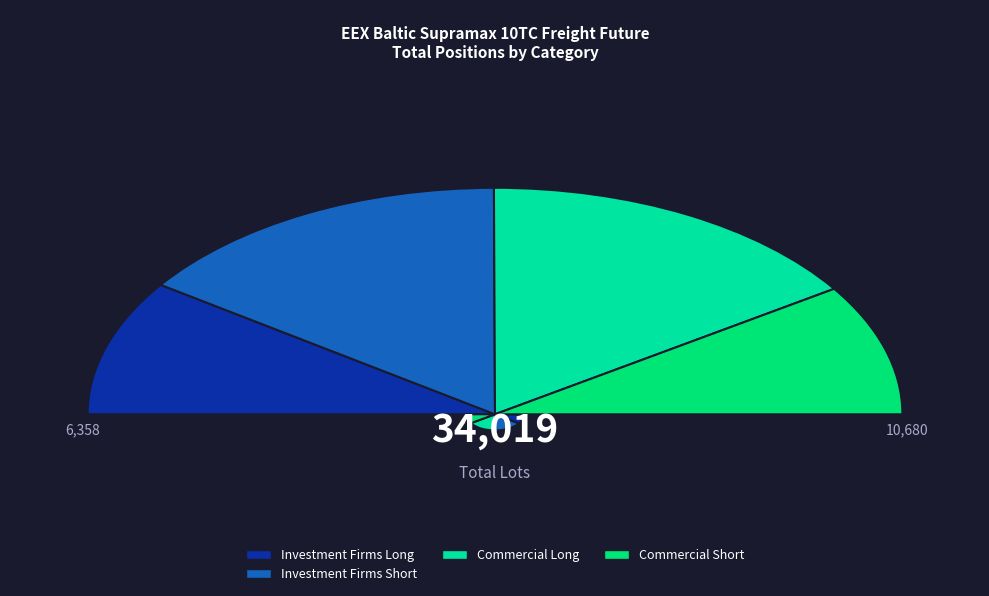

How much of the chart is everything except Commercial Long?

68.6%